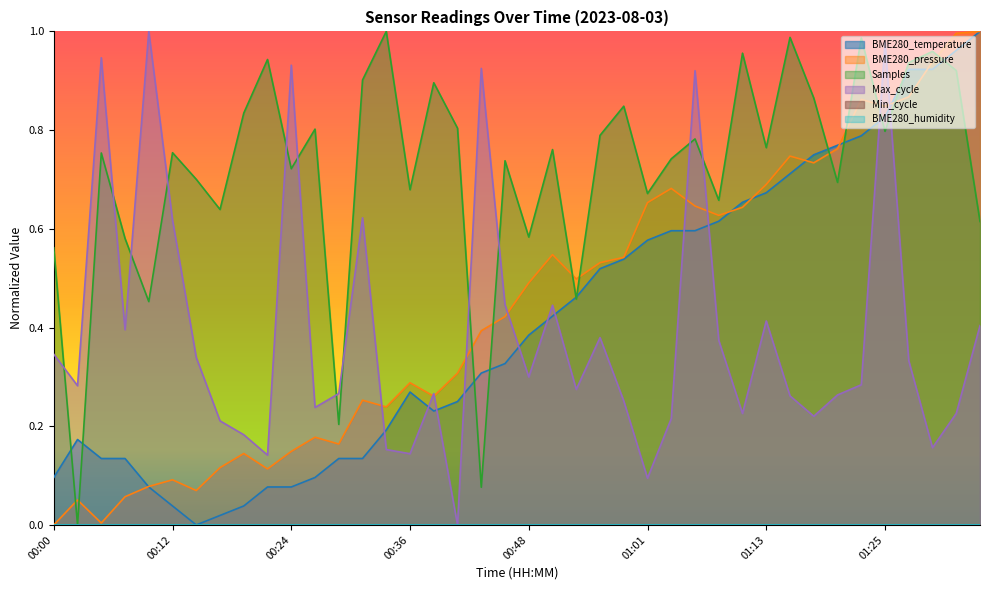

Rank the categories by value from highest to lowest.

01:34, 01:32, 01:27, 01:30, 01:25, 01:22, 01:20, 01:17, 01:15, 01:13, 01:10, 01:08, 01:03, 01:05, 01:01, 00:58, 00:56, 00:53, 00:51, 00:48, 00:46, 00:44, 00:36, 00:41, 00:39, 00:34, 00:02, 00:05, 00:07, 00:29, 00:31, 00:00, 00:27, 00:10, 00:22, 00:24, 00:12, 00:19, 00:17, 00:14